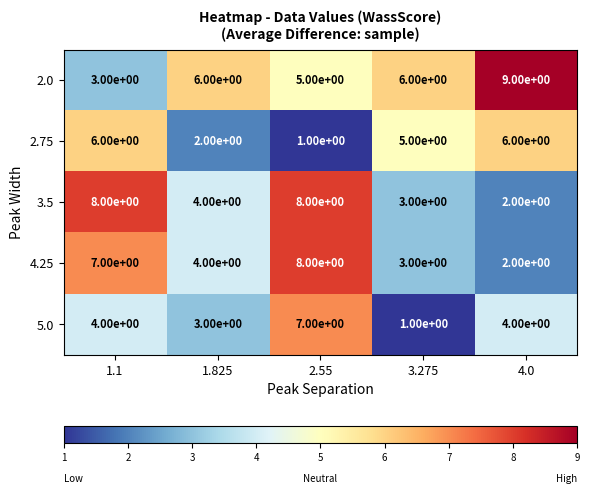

What is the sum of all 2.0 values?

29